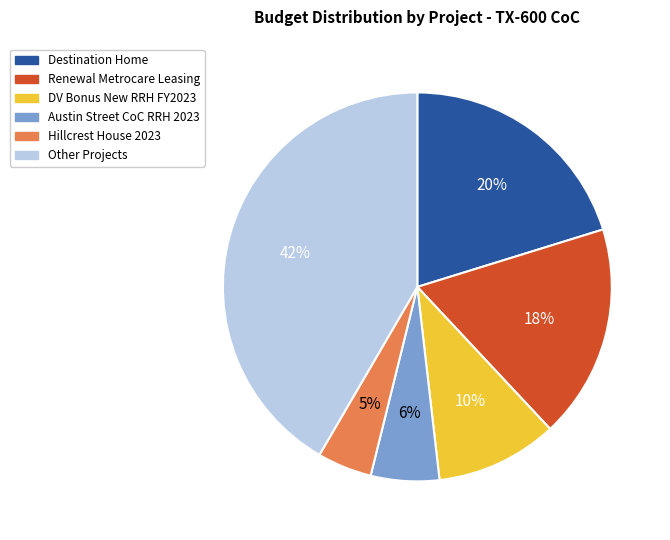

Count the number of slices in the pie.

6